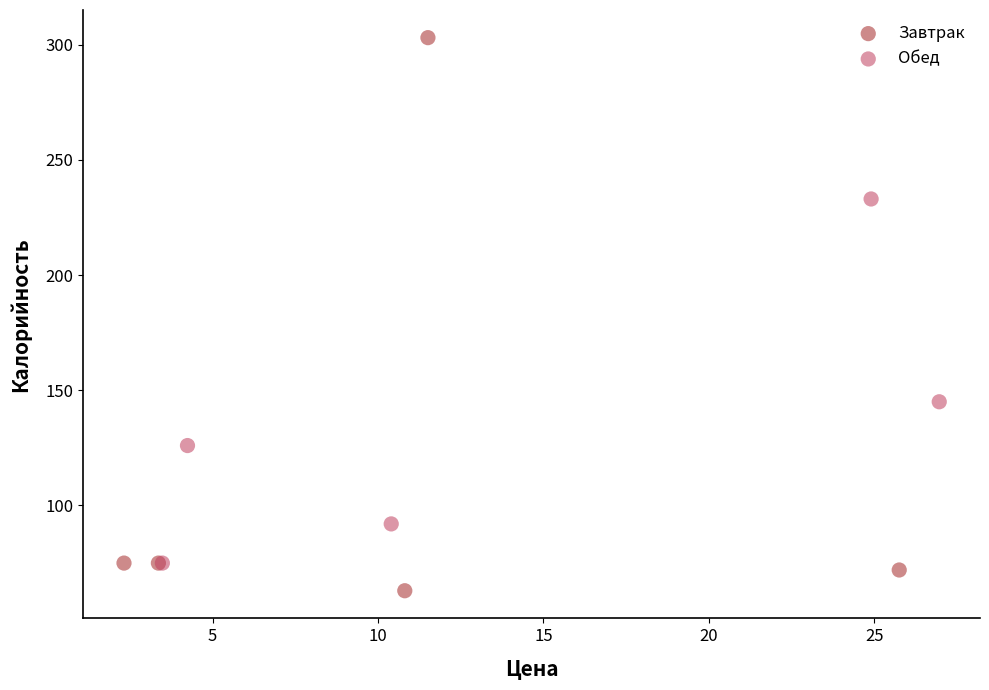

Which series reaches the maximum Y coordinate?

Завтрак